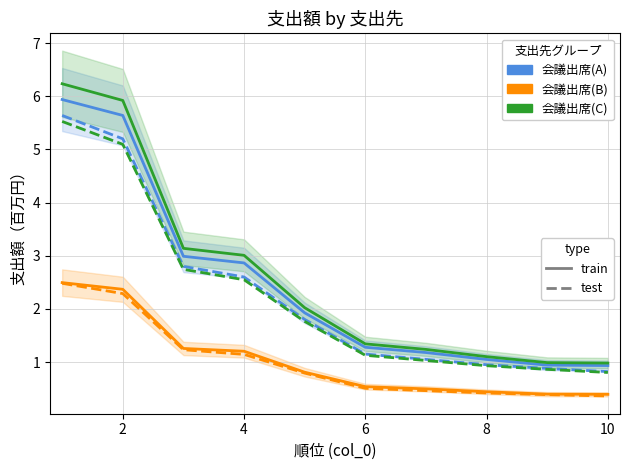

Is it true that 会議出席(B) train equals 0.2 at 8?

False